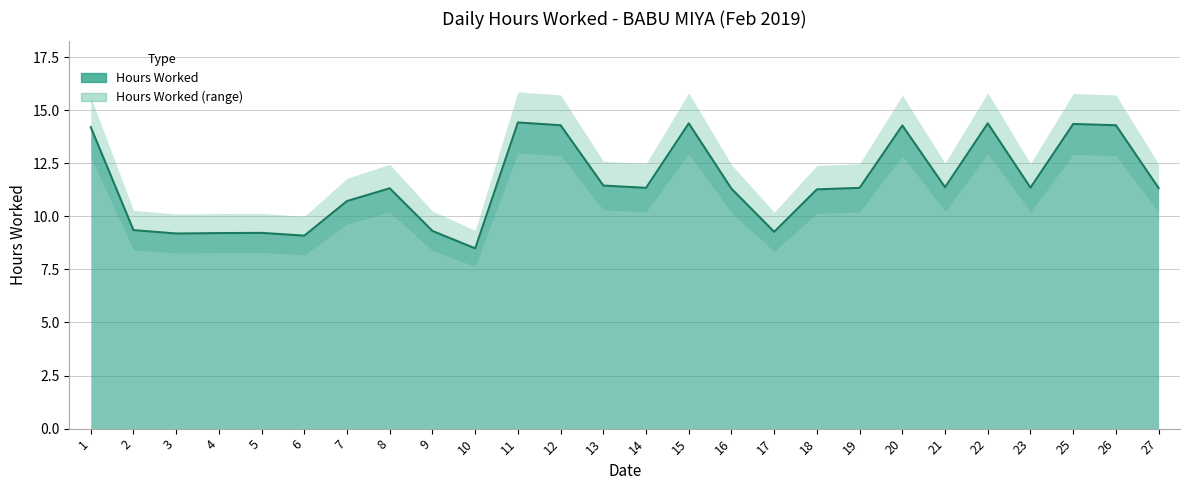

What is the minimum value shown in the chart?

8.5